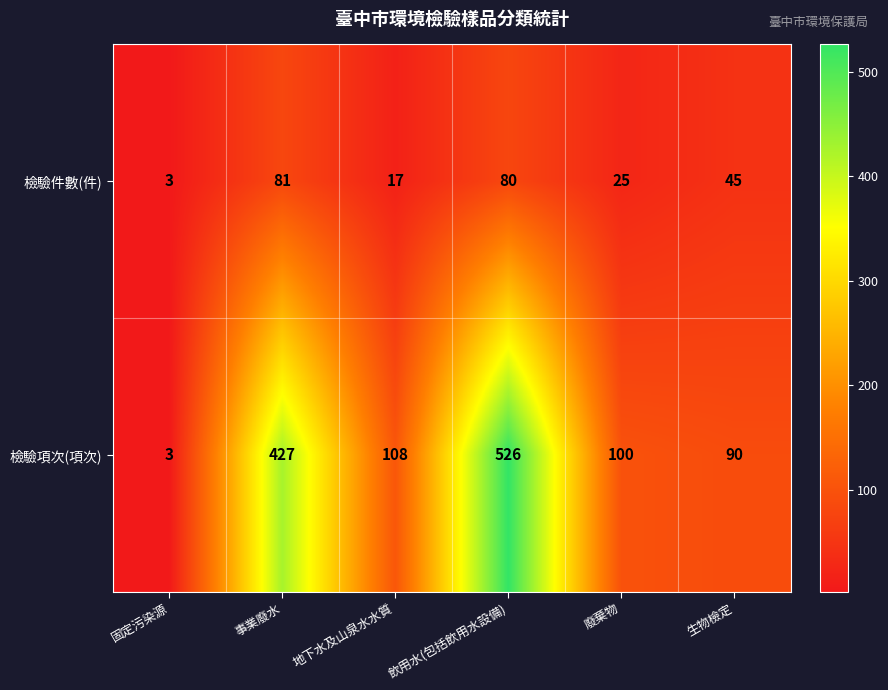

Which label corresponds to the smallest value in the chart?

固定污染源